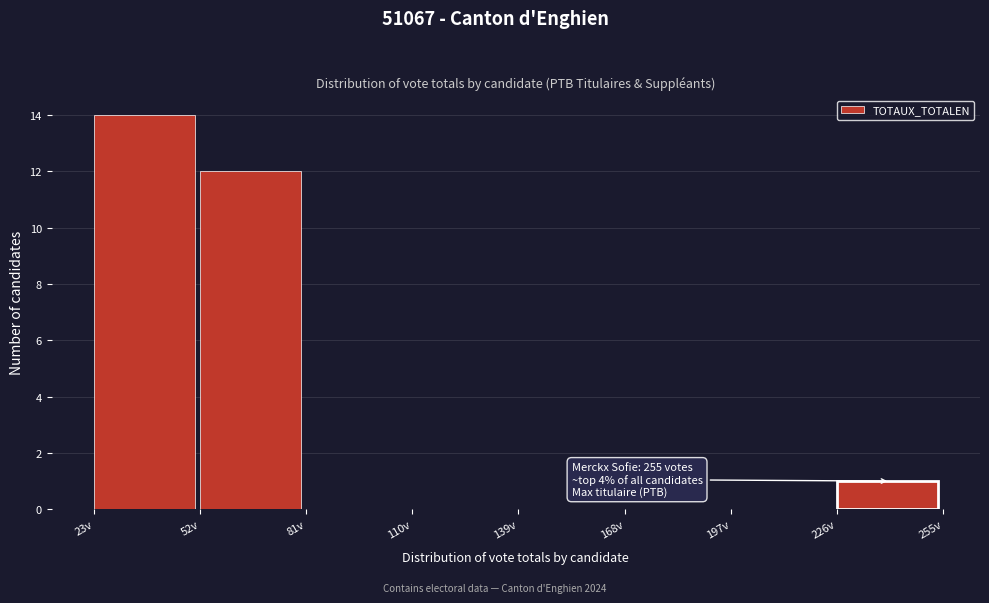

Over which range of the x-axis is the bar tallest?

23 to 52